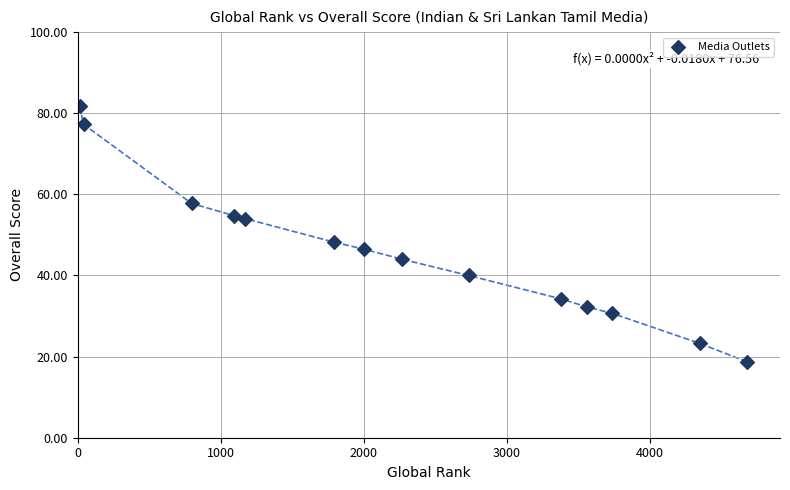

What is the range of X values (max minus min)?

4662.0